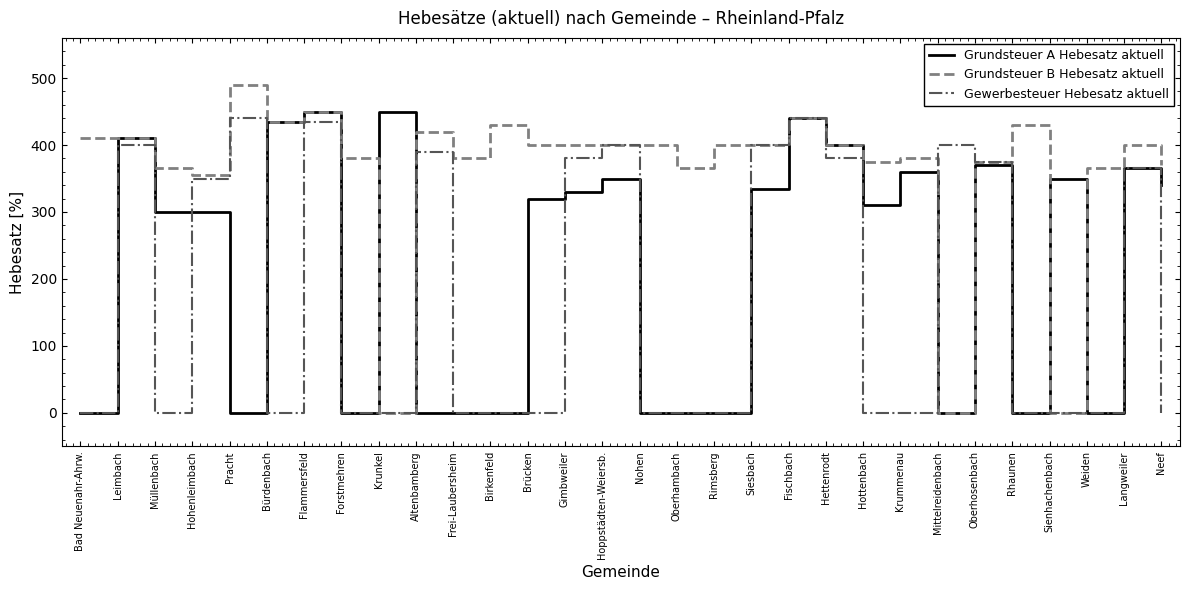

Rank the series by their maximum value, from lowest to highest.

Gewerbesteuer Hebesatz aktuell, Grundsteuer A Hebesatz aktuell, Grundsteuer B Hebesatz aktuell